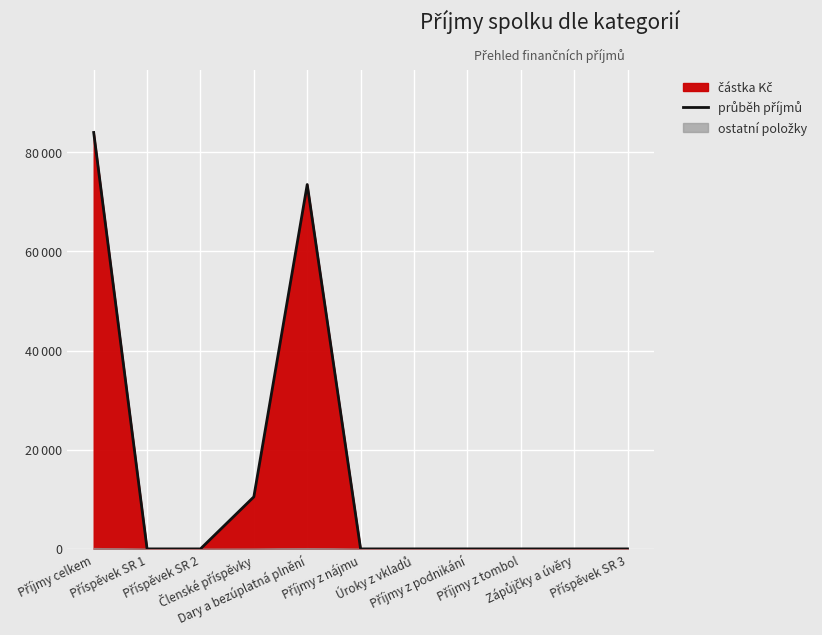

What is the difference between the maximum and minimum values?

84000